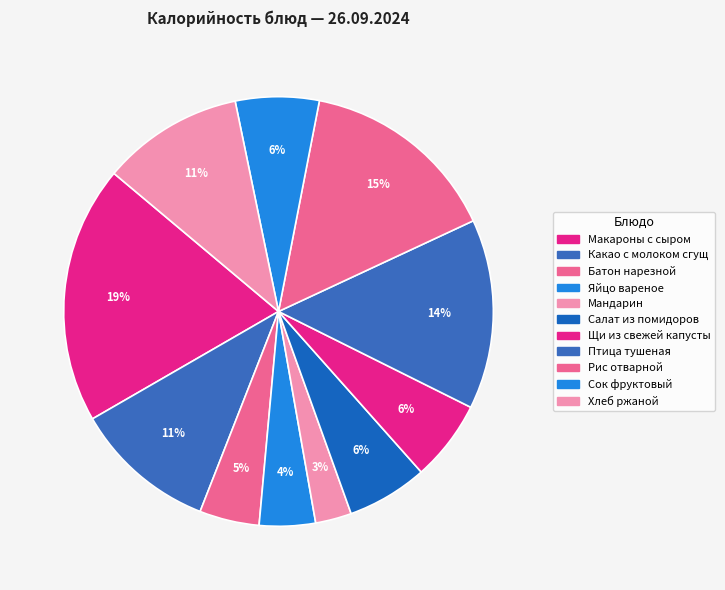

How many slices are in this pie chart?

11